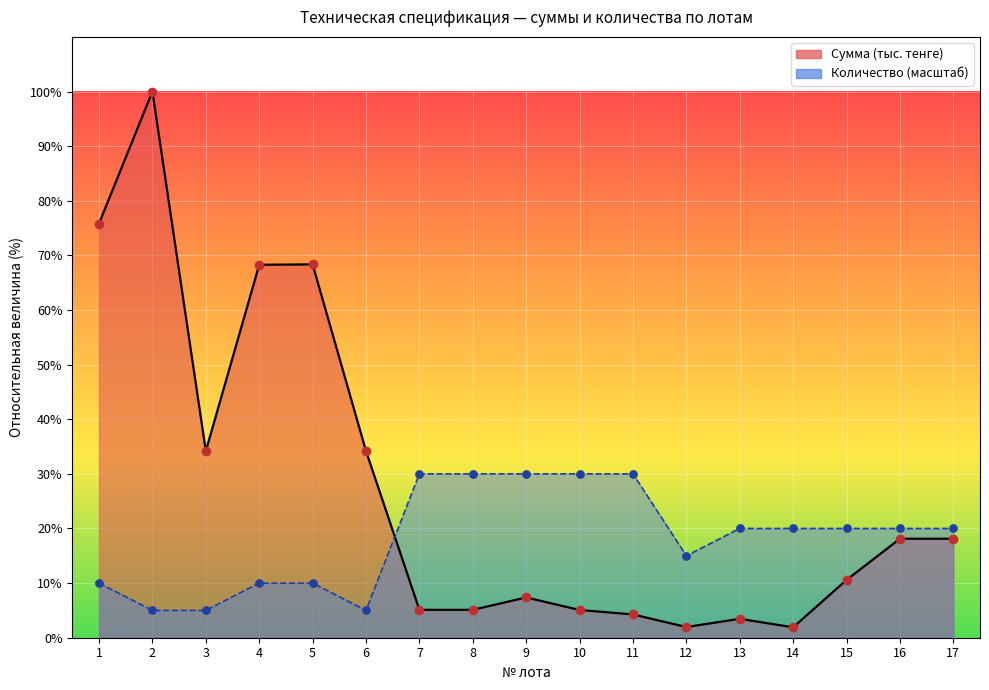

At how many categories does at least one series exceed 46?

4